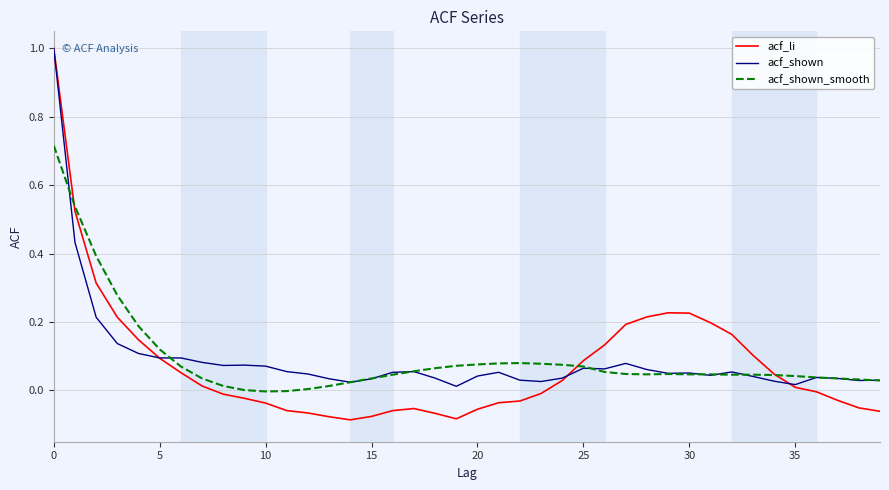

What is the label of the 24th point from the left?

23